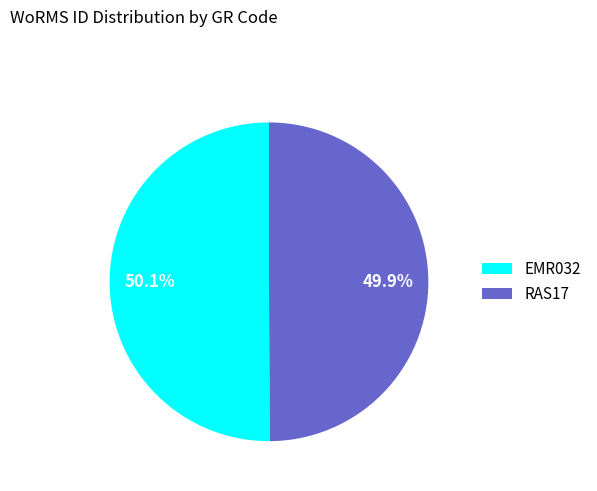

Combined, what portion of the pie is EMR032 and RAS17?

100.0%